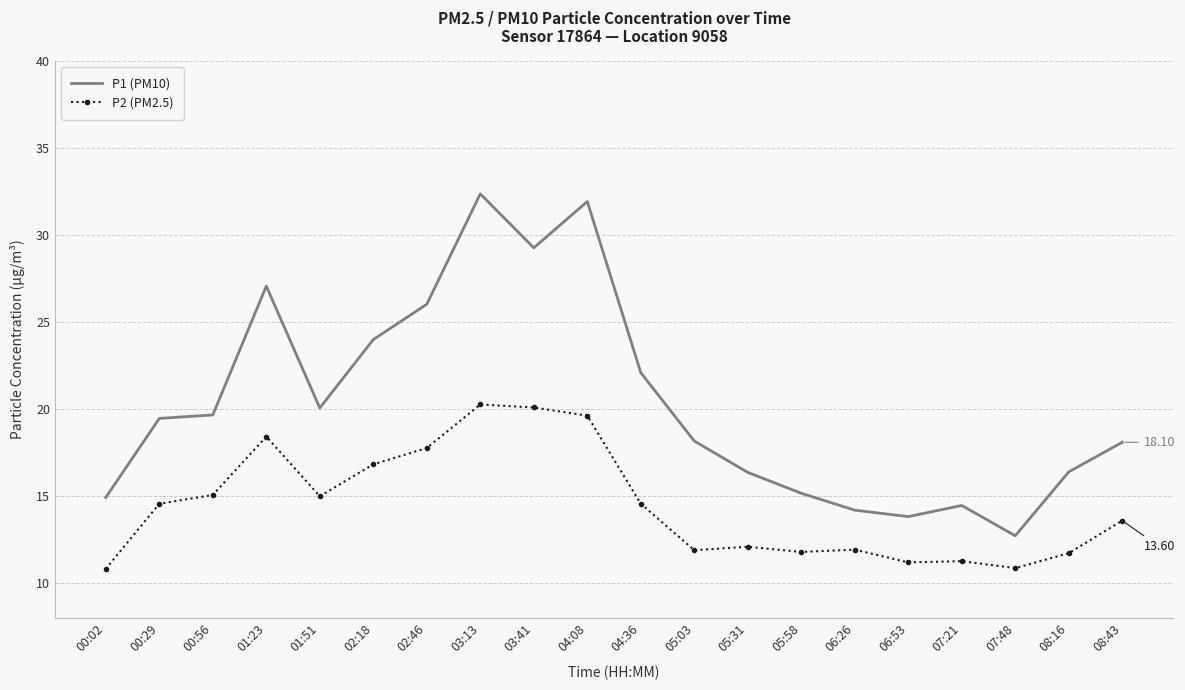

What is the total value across all series at 00:02?

25.8